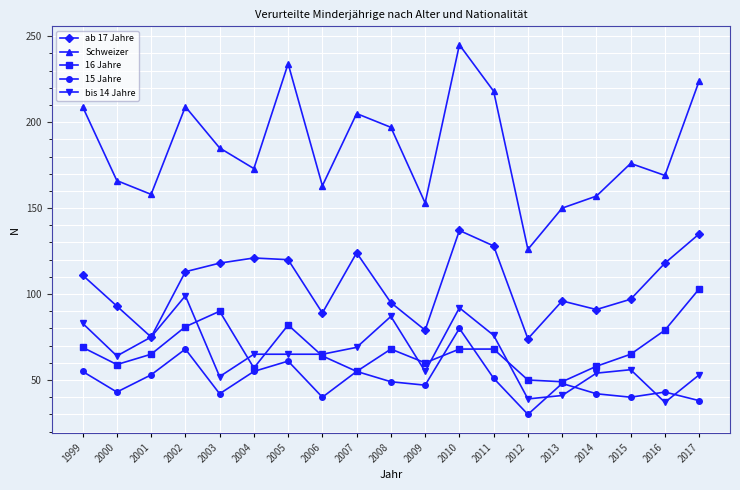

The Schweizer series shows 234 at 2005. True or false?

True